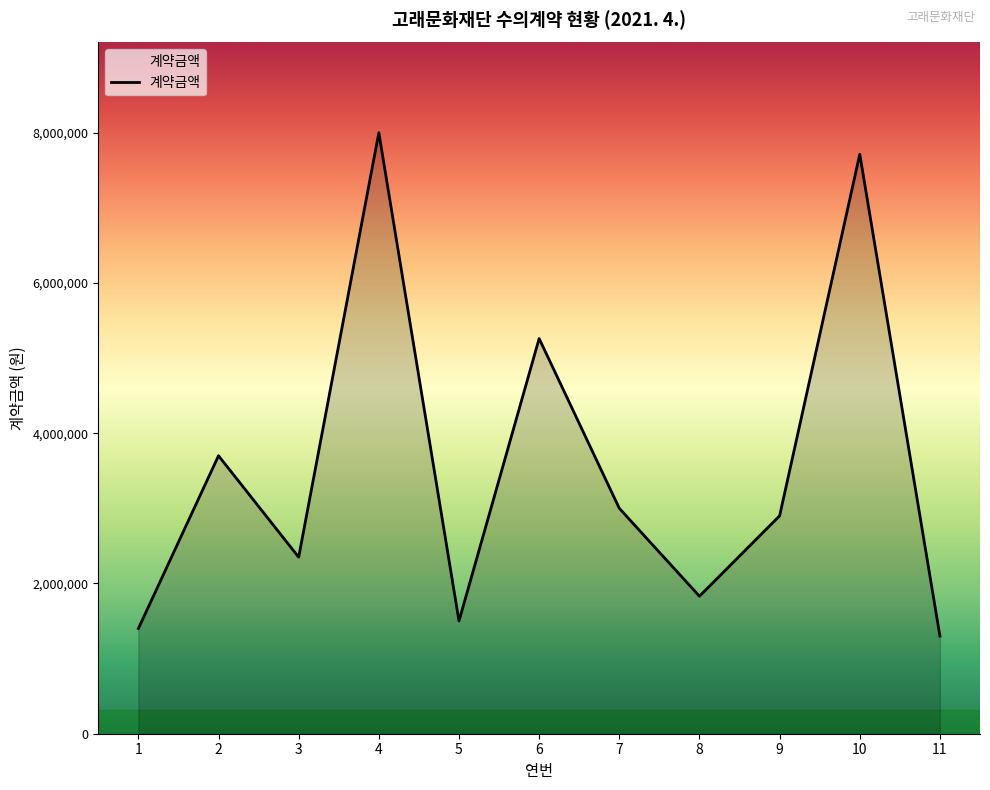

Does the chart display data point markers on the line(s)?

No